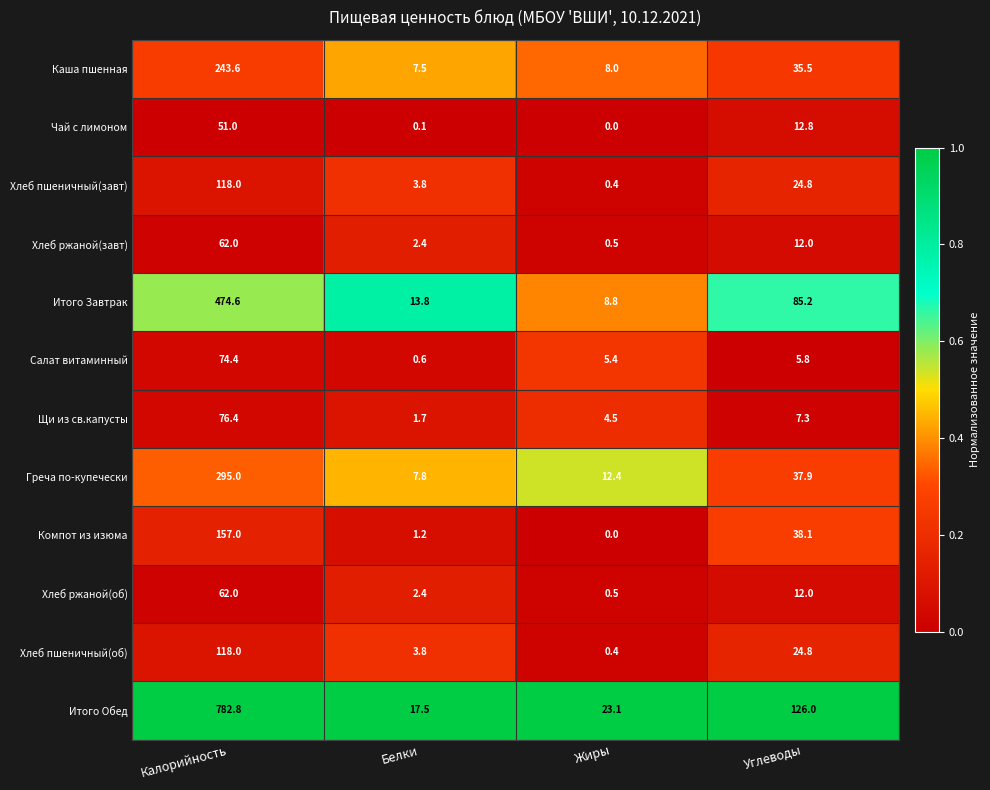

Which series changed the most between Белки and Жиры?

Итого Обед